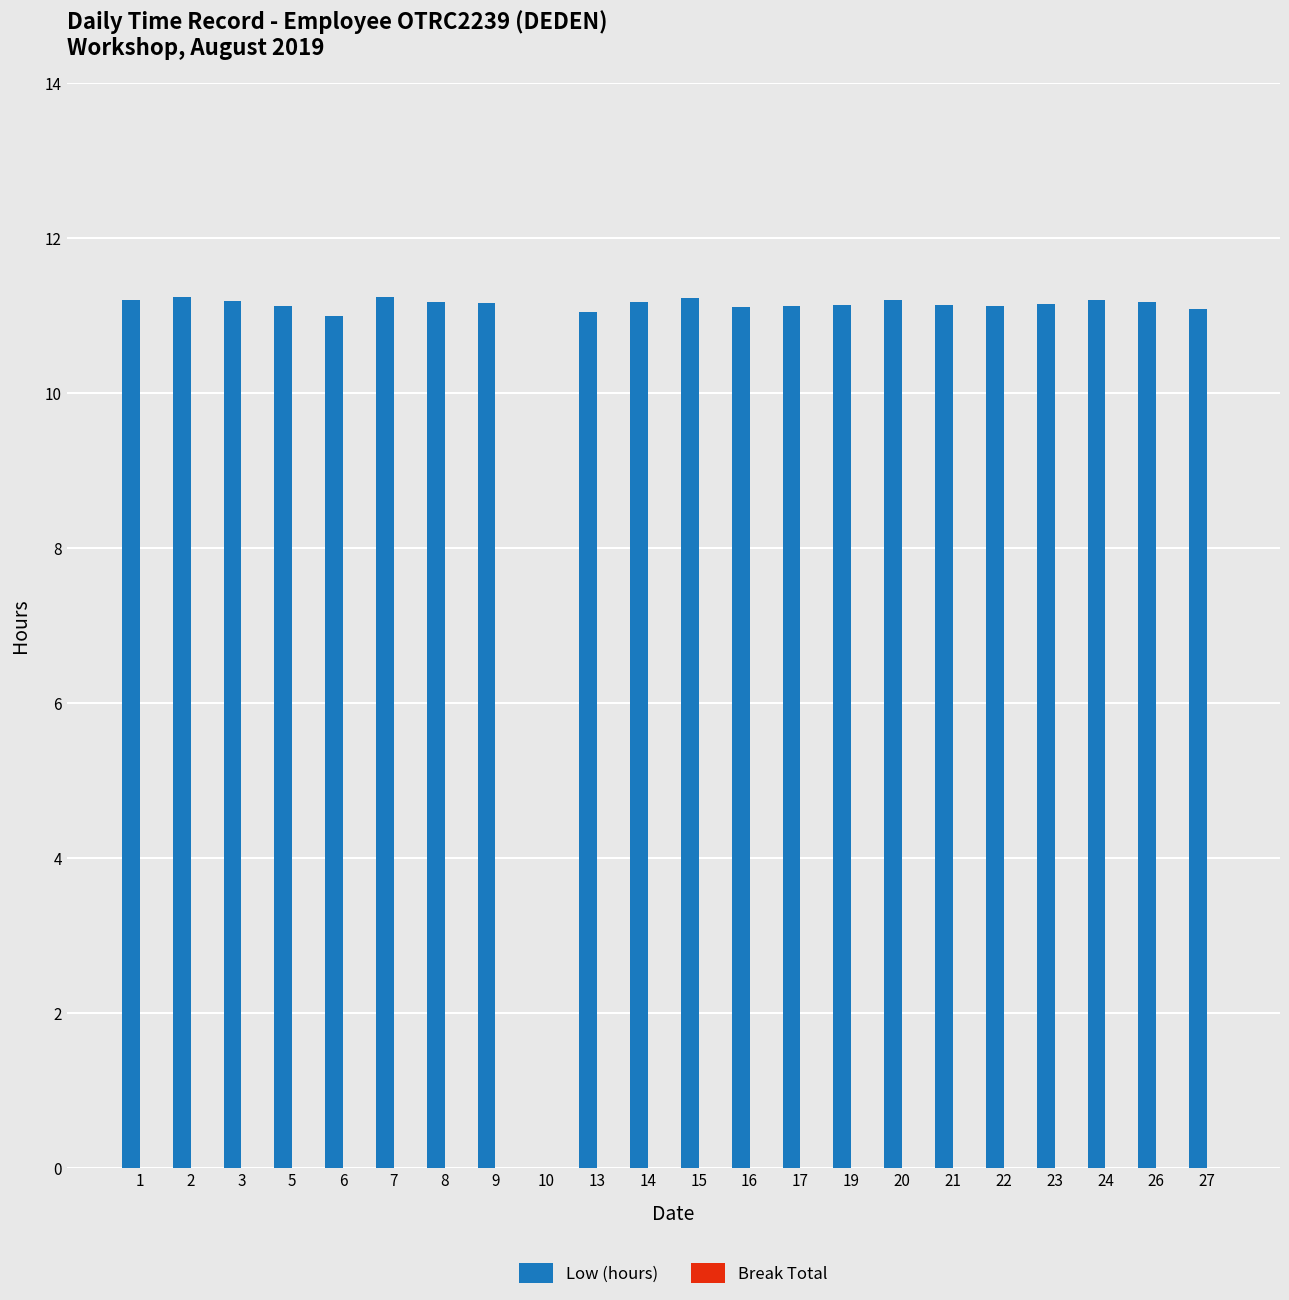

Between 10 and 16, which is larger?

16